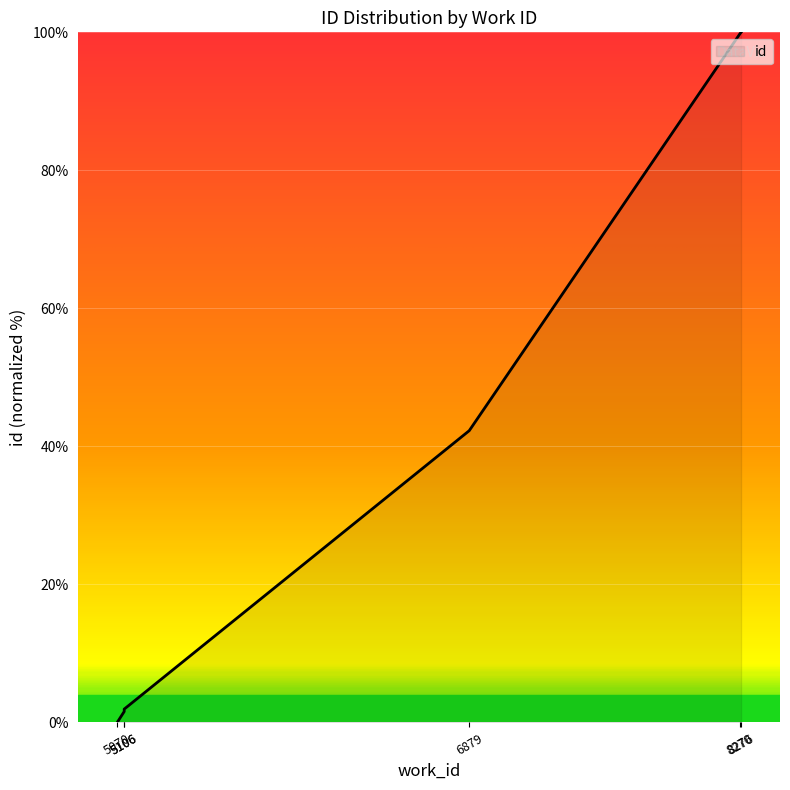

What is the difference between the values at 6879 and 5070?

42.3